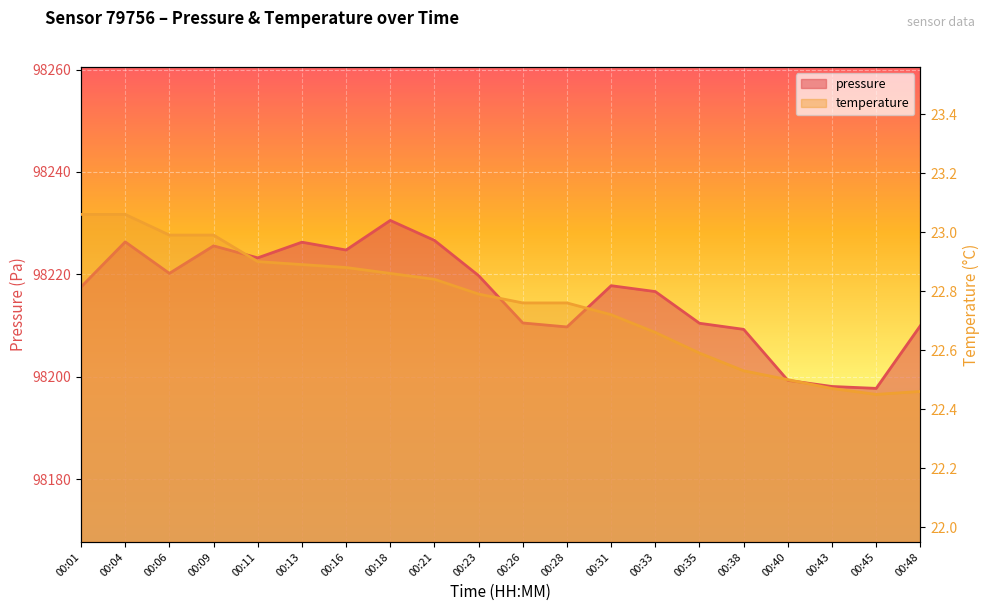

What are all the series names shown in the legend?

pressure, temperature